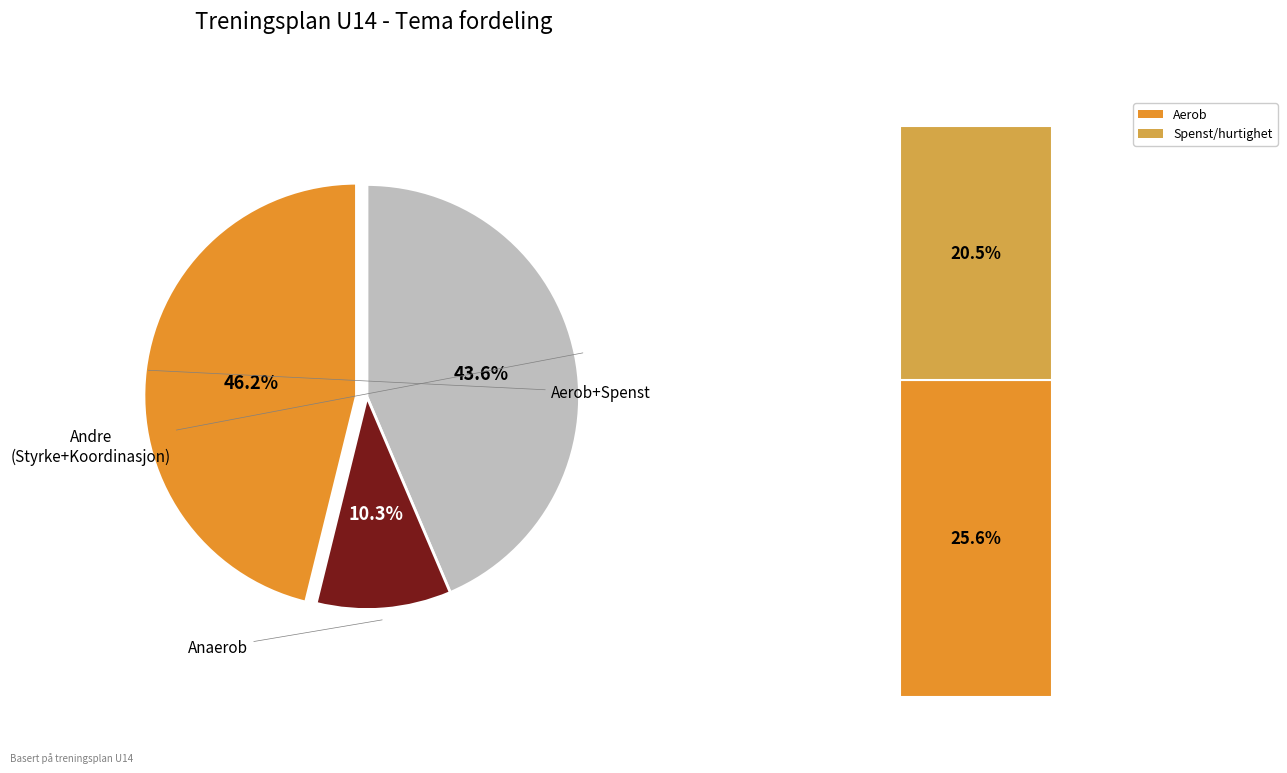

To the nearest percent, what is the combined percentage of Spenst/hurtighet and Koordinasjon?

33%